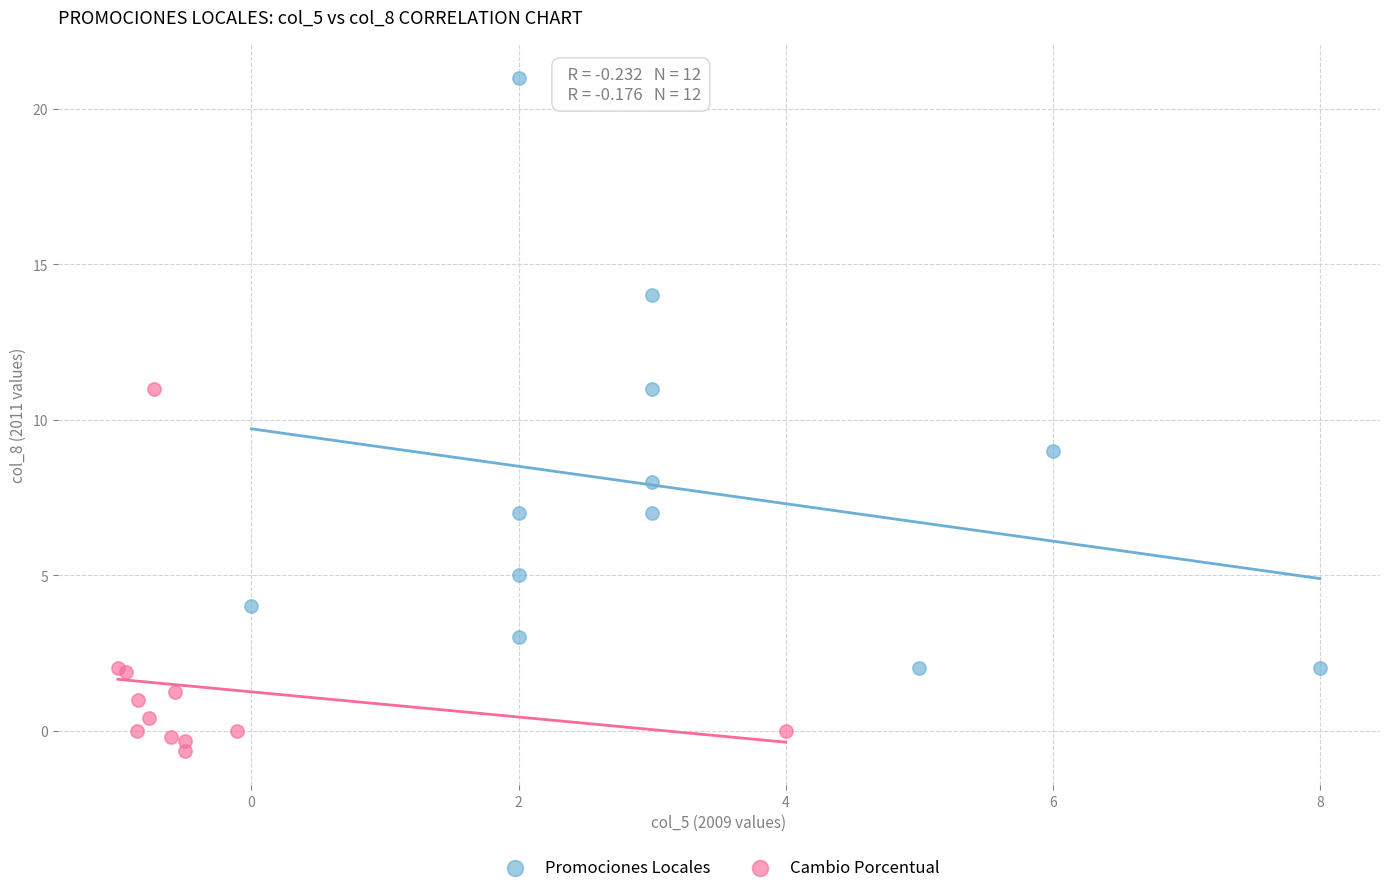

Which series contains the lowest Y value?

Cambio Porcentual